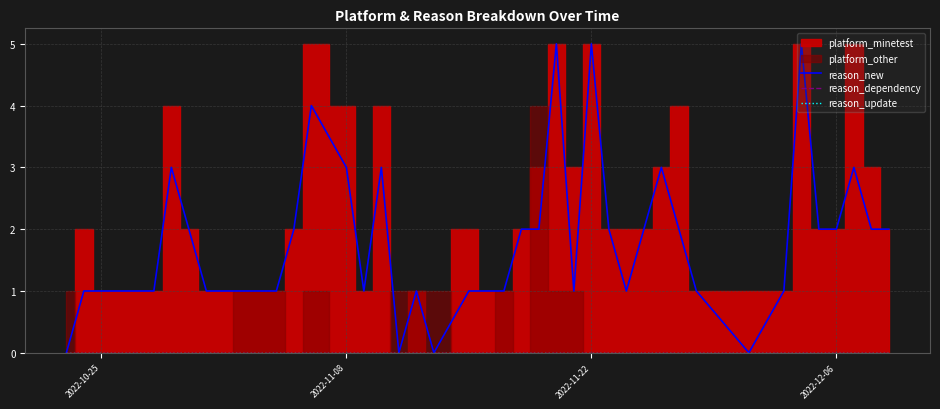

Is the value of reason_dependency at 2022-11-08 greater than the value of reason_update at 5?

No